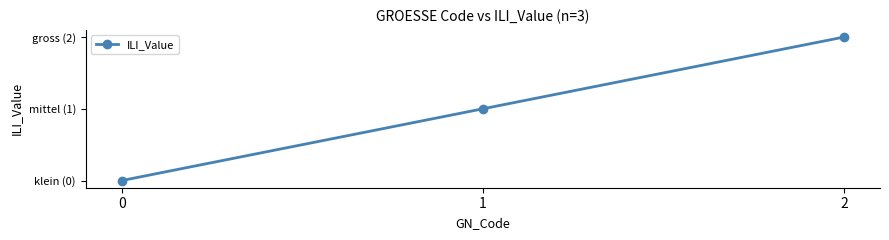

Reading left to right, what are all the values shown in this chart?

0	1	2